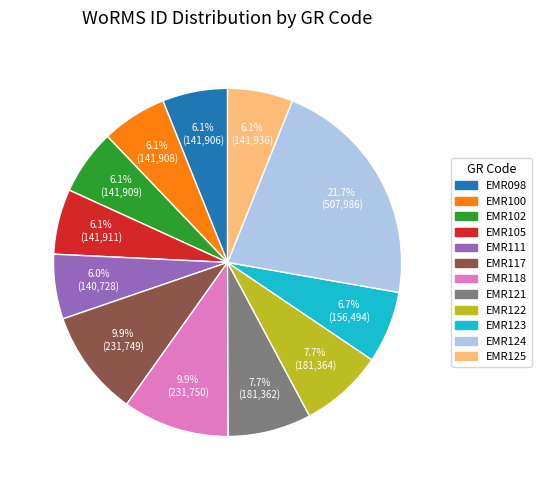

How many slices are in this pie chart?

12